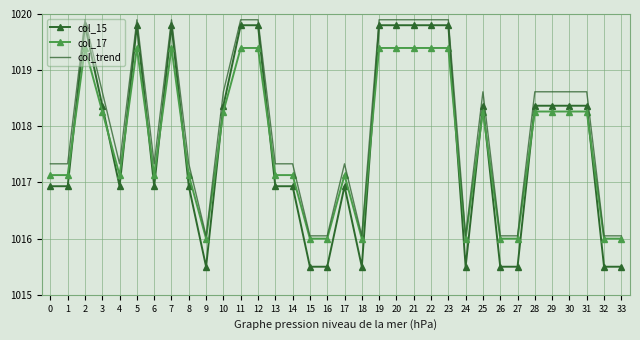

What is the smallest value displayed?

1015.5